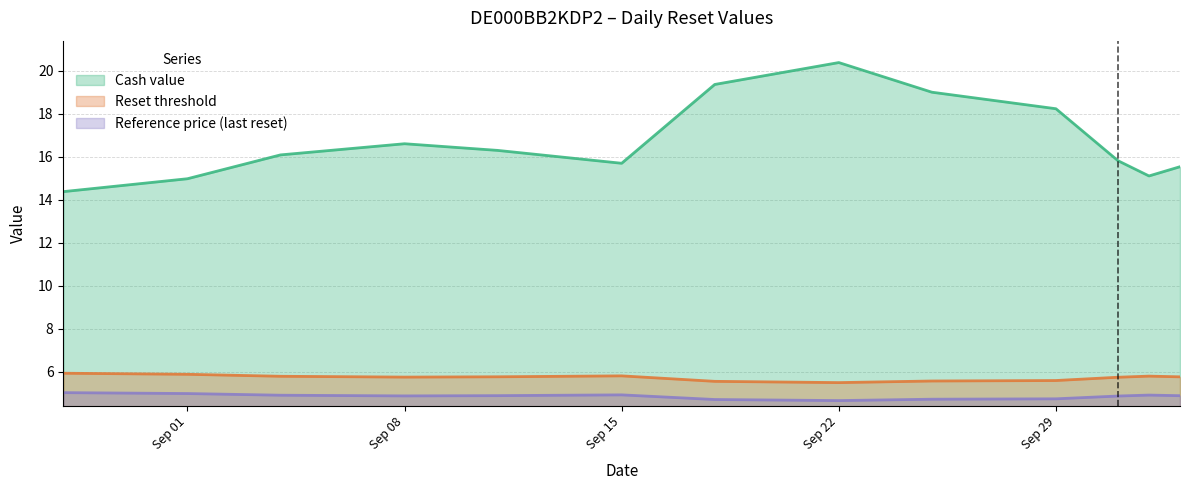

Is the value of Cash value at 2025-10-02 greater than the value of Reset threshold at 2025-09-25?

Yes